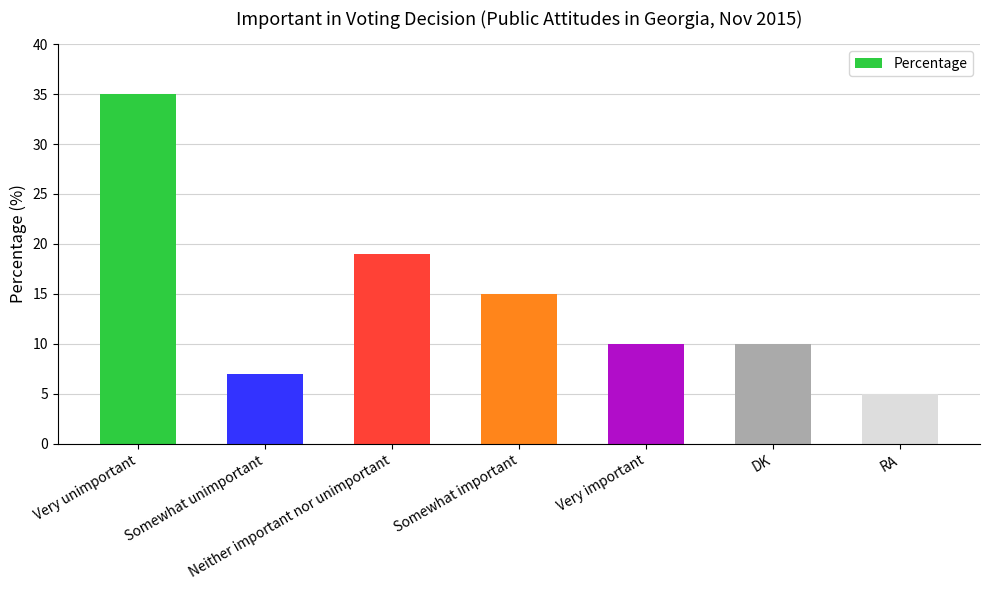

What is the change in value from Very important to RA?

-5